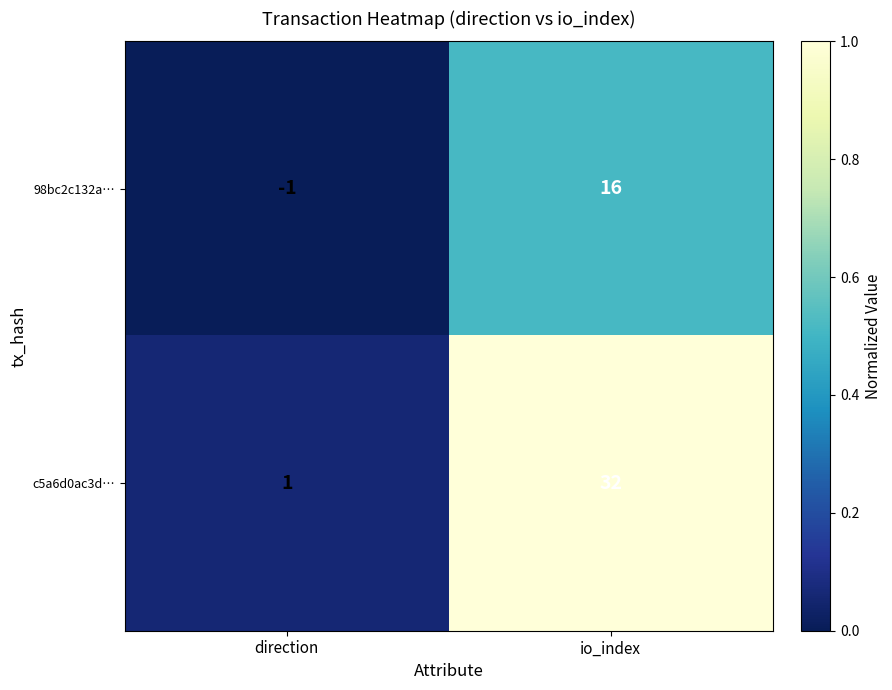

Count the number of categories in the chart.

2